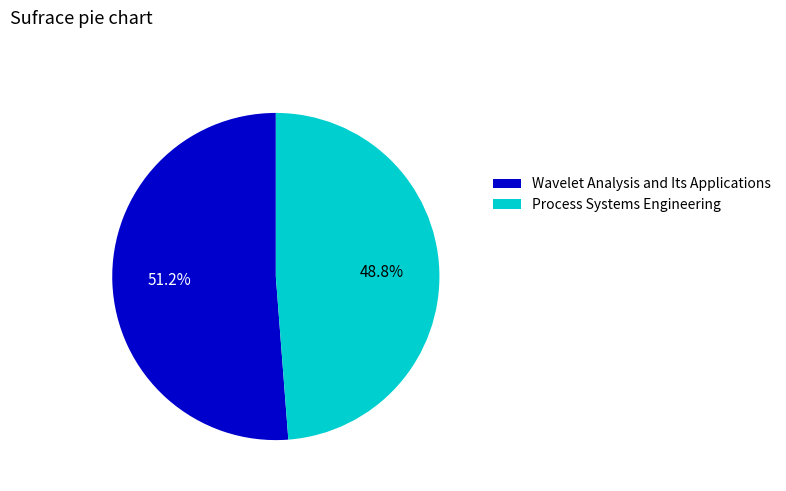

Rank the categories by value from highest to lowest.

Wavelet Analysis and Its Applications, Process Systems Engineering